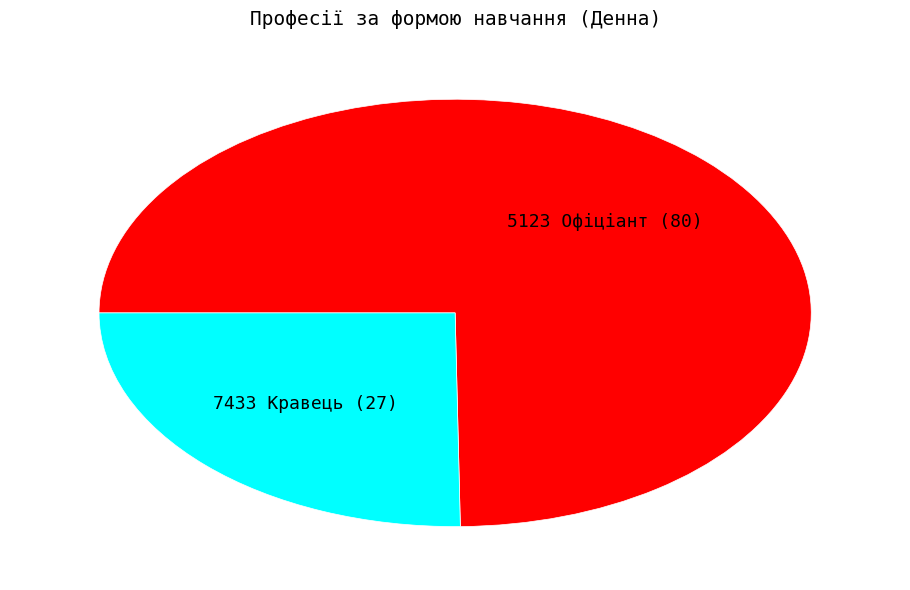

The 5123 Офіціант slice represents 75% of the pie. True or false?

True